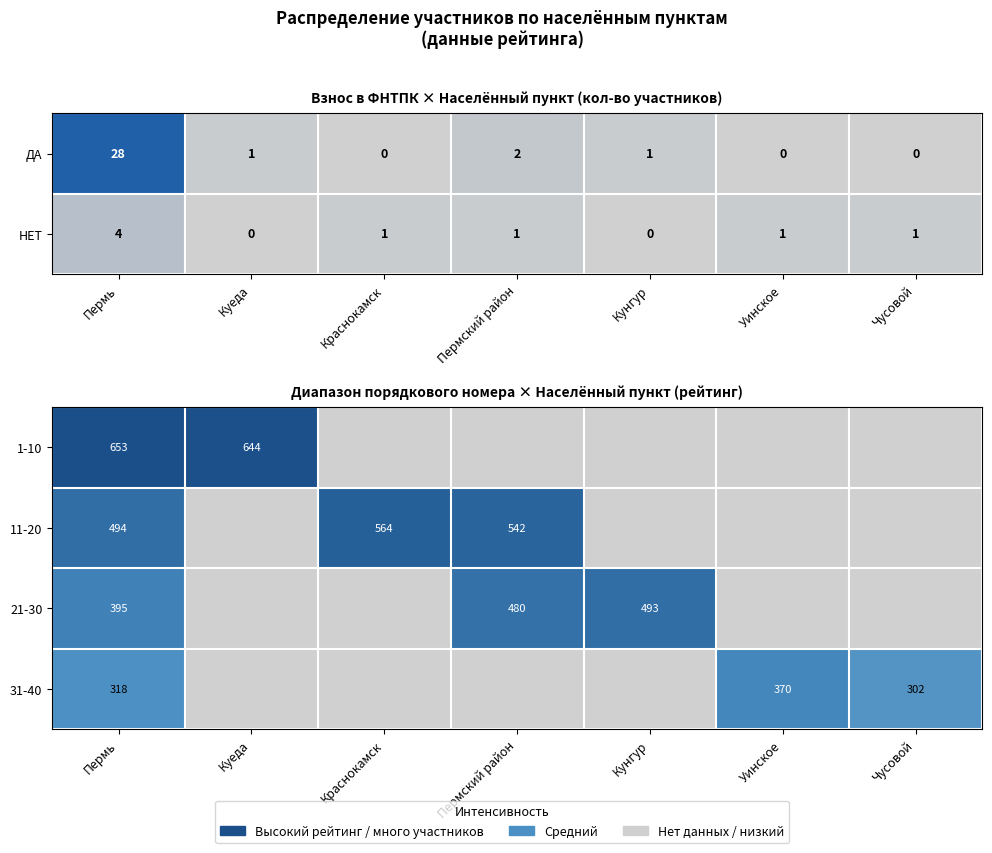

Is the value of 31-40 at Кунгур greater than the value of 1-10 at Кунгур?

No